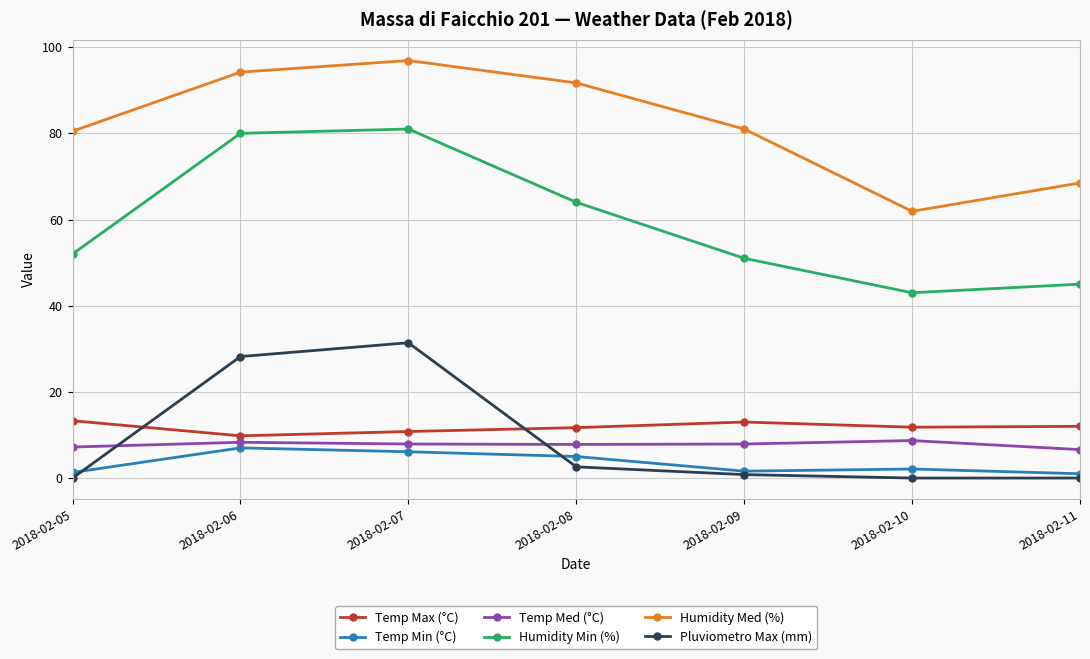

The value of Humidity Med (%) at 2018-02-05 is 127.9. True or false?

False